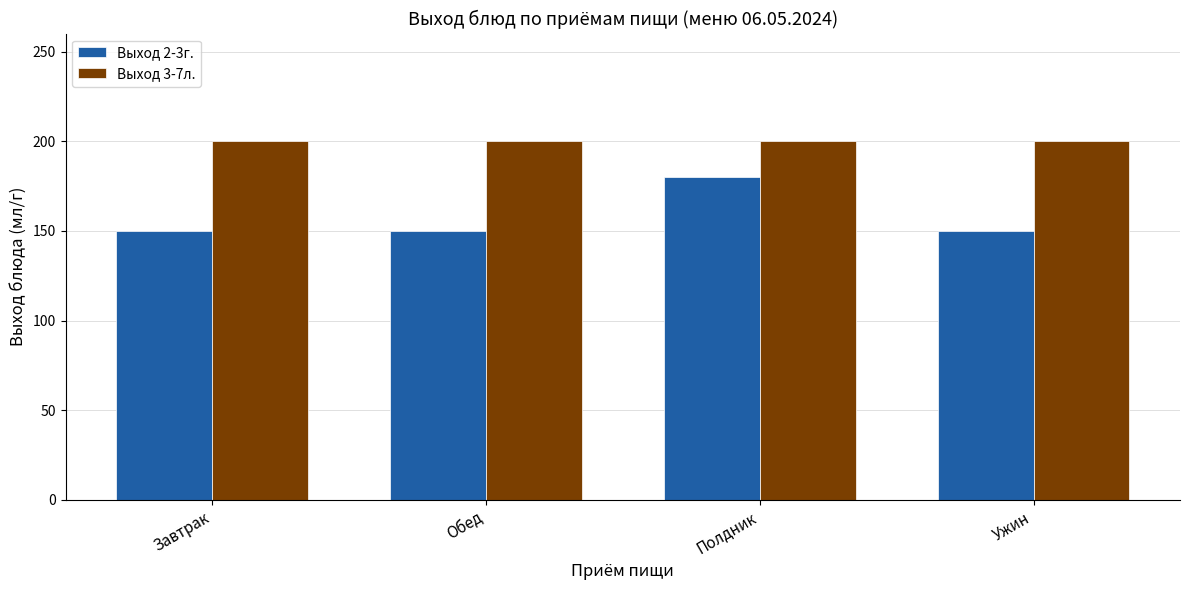

Is the value of Выход 2-3г. at Завтрак greater than the value of Выход 3-7л. at Завтрак?

No